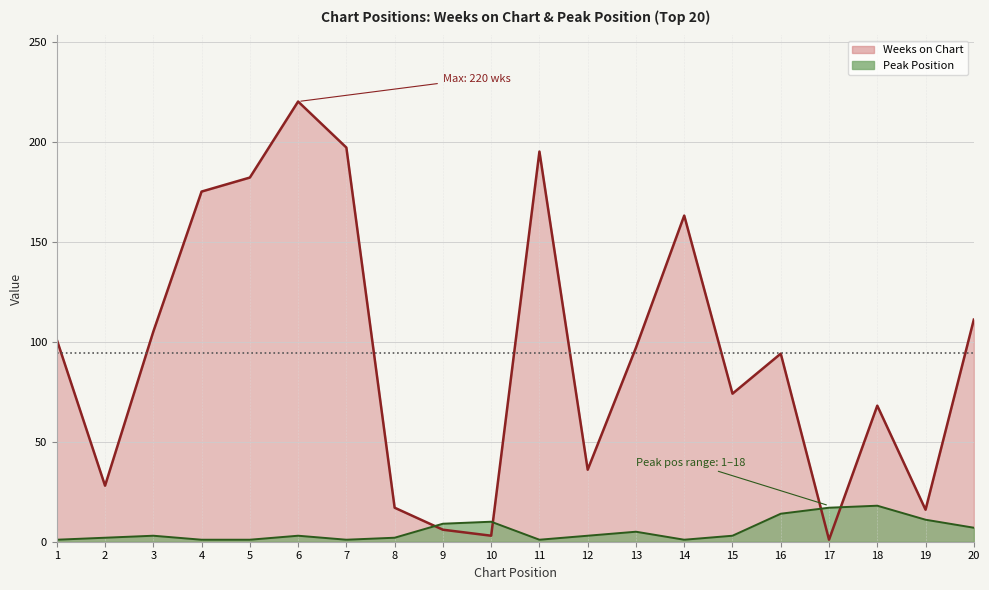

At which label does Peak Position reach its peak?

18